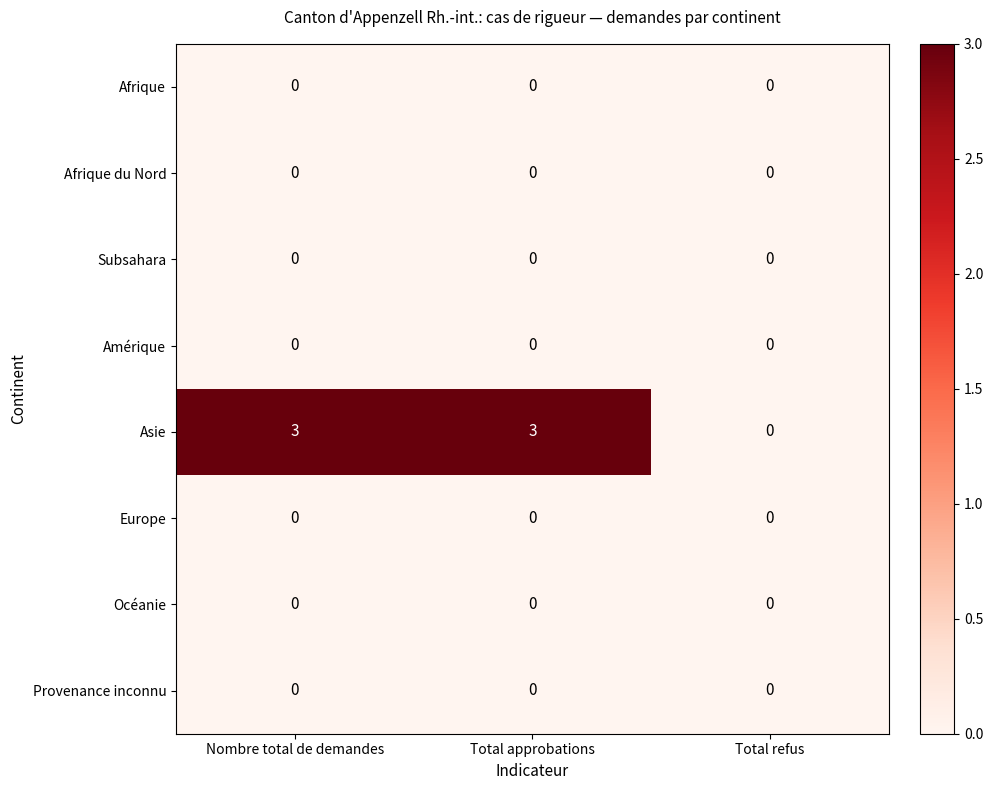

Is it true that Asie equals 1 at Nombre total de demandes?

False